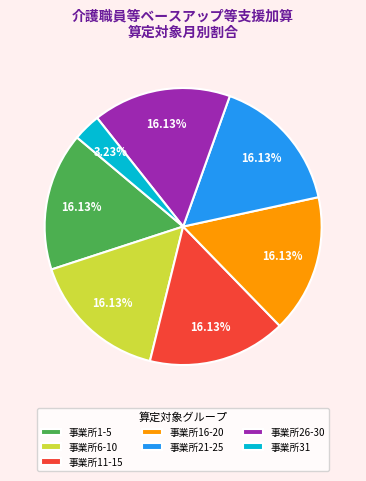

How many slices are in this pie chart?

7